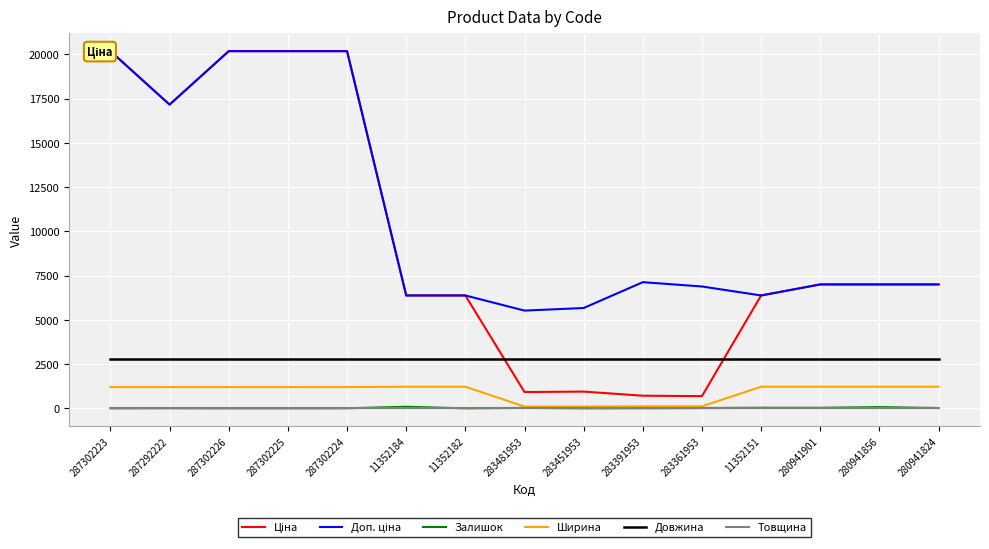

The Залишок series shows 33.0 at 11352151. True or false?

True